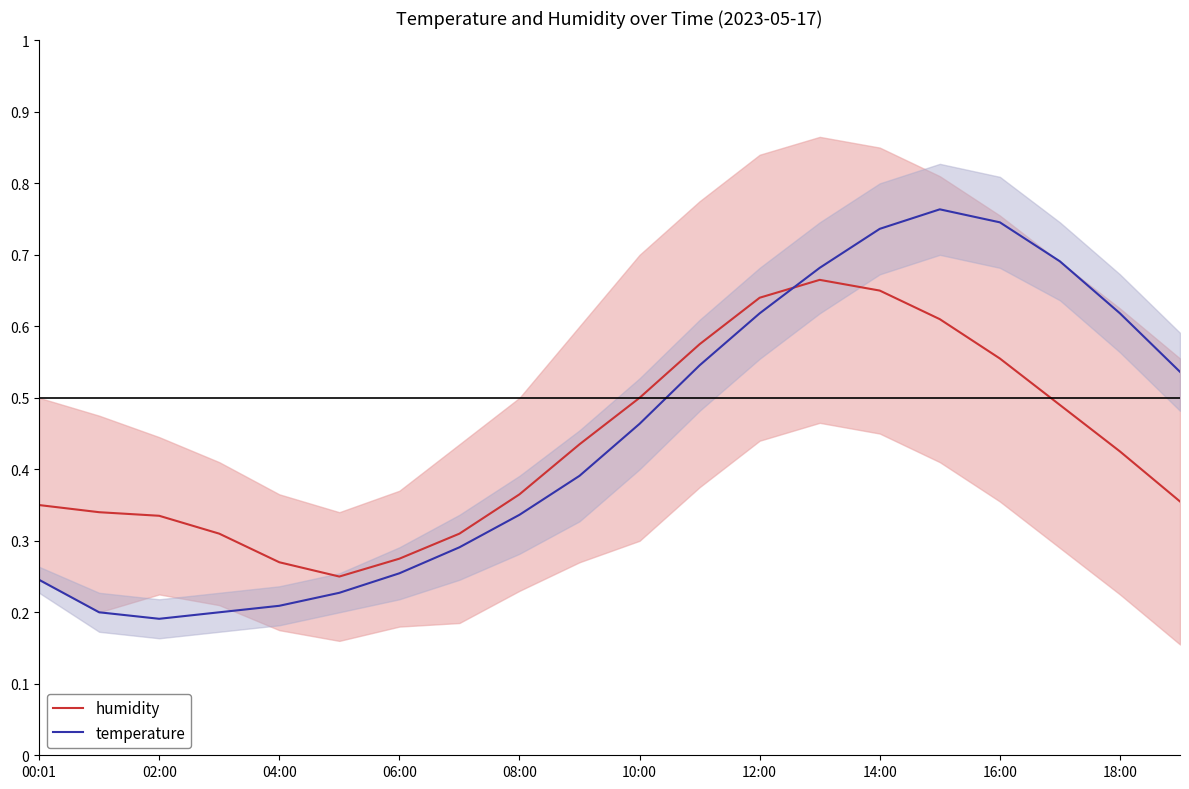

The temperature series shows 0.1 at 00:01. True or false?

False